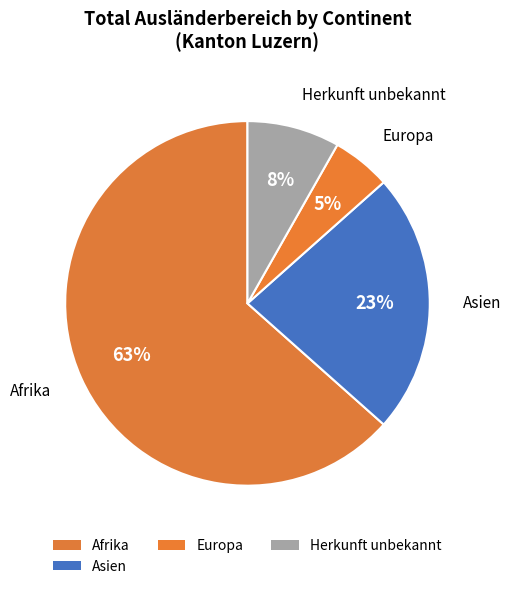

Count the number of slices in the pie.

4